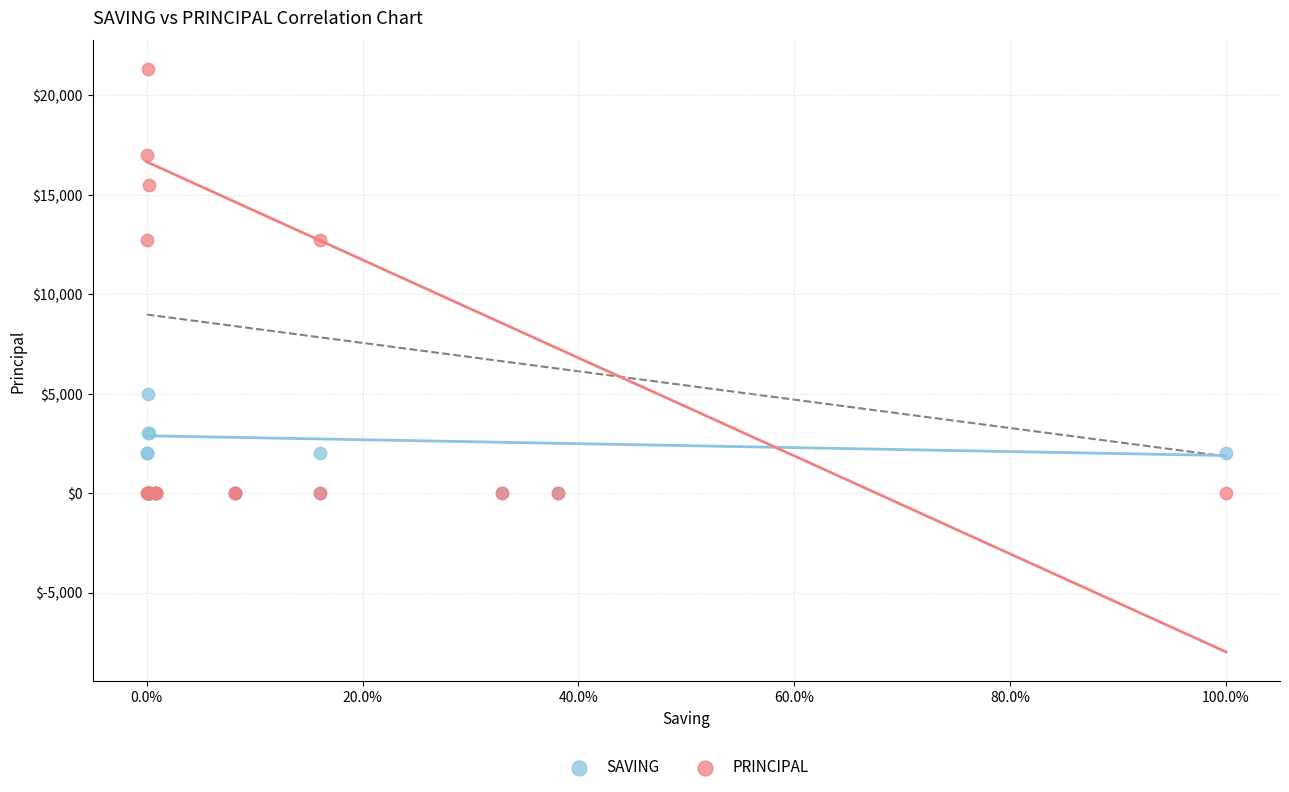

Which series reaches the maximum Y coordinate?

PRINCIPAL